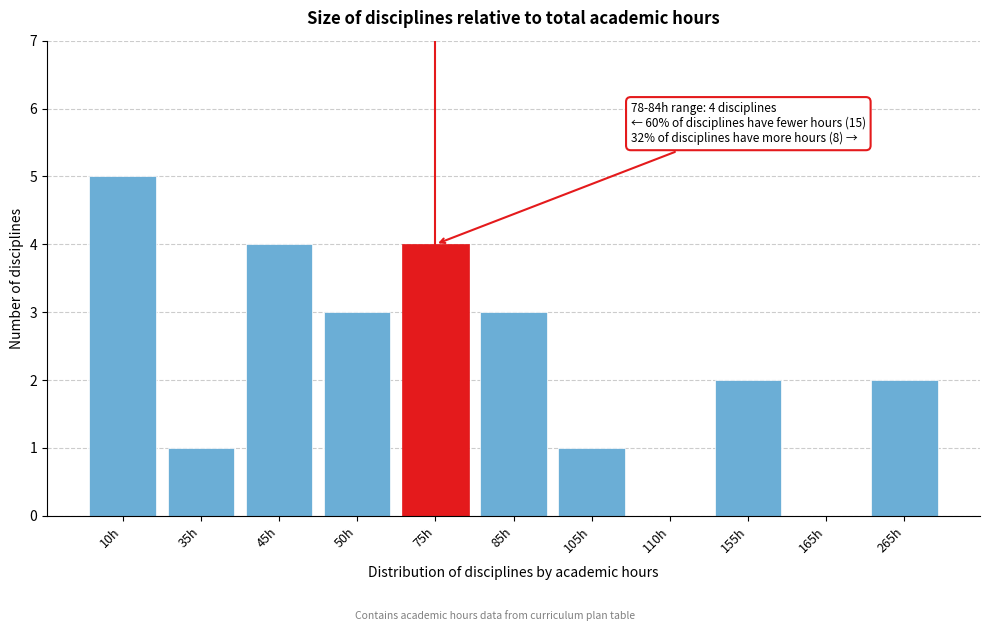

Reading left to right, list all the values displayed in this chart.

10h=5	35h=1	45h=4	50h=3	75h=4	85h=3	105h=1	110h=0	155h=2	165h=0	265h=2